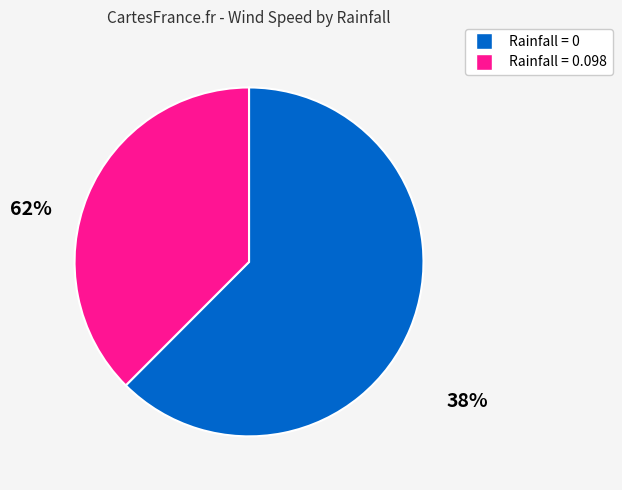

Is there any slice that represents more than half of the pie?

Yes